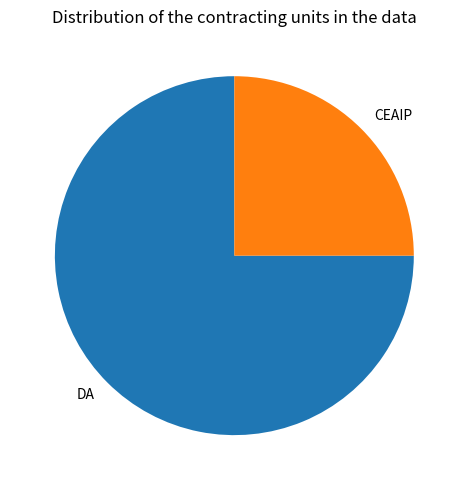

Which category has the smallest portion of the pie?

CEAIP